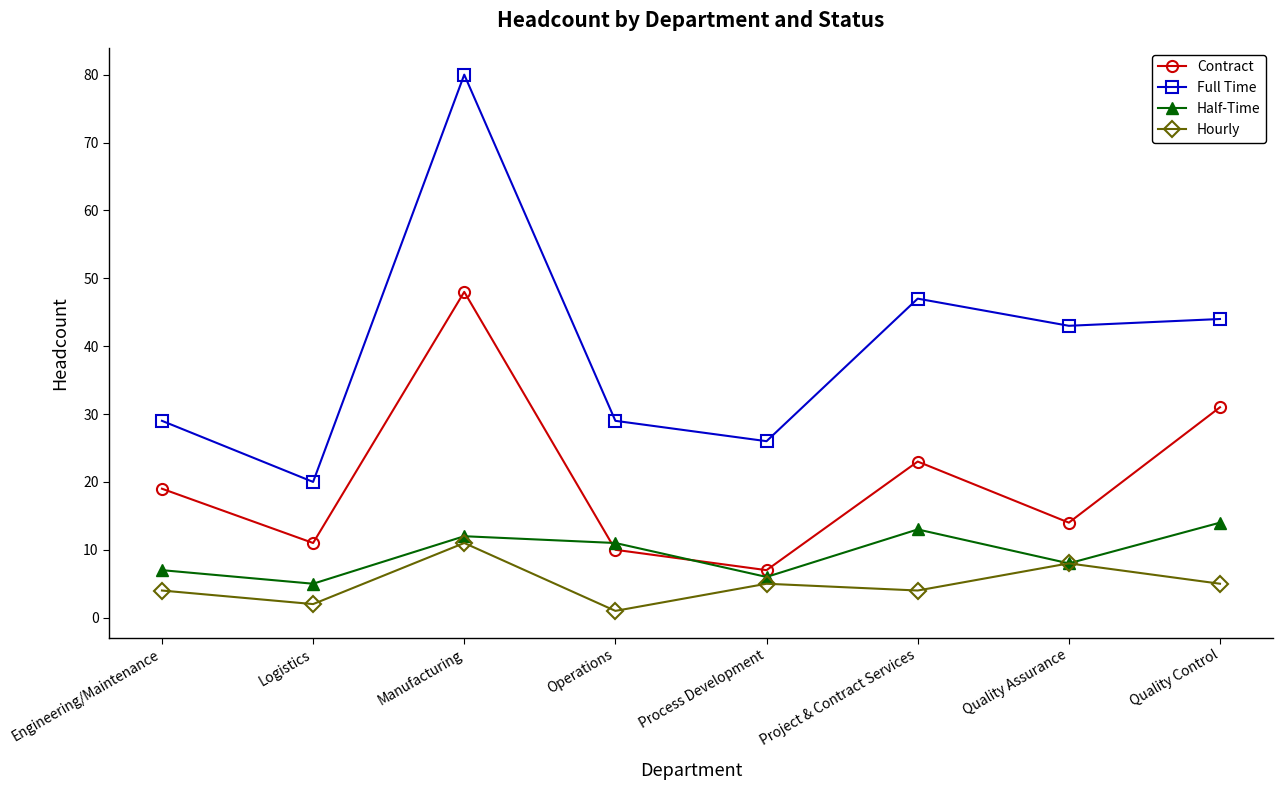

How many data points does each series have?

8